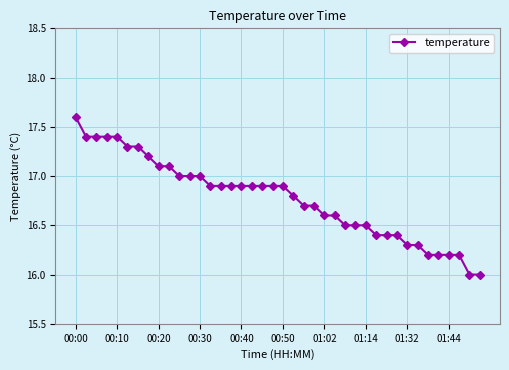

What is the maximum value shown in the chart?

17.6